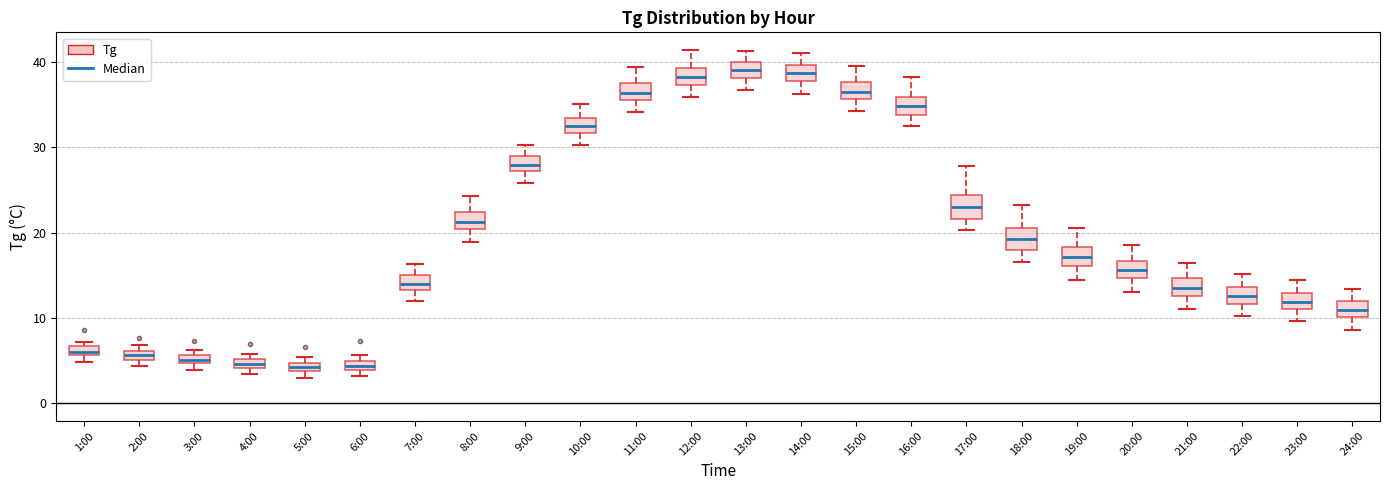

Where is the upper edge of the box for 3:00 on the y-axis? The values are not printed on the chart, so give them approximately, as read against the axis.

6